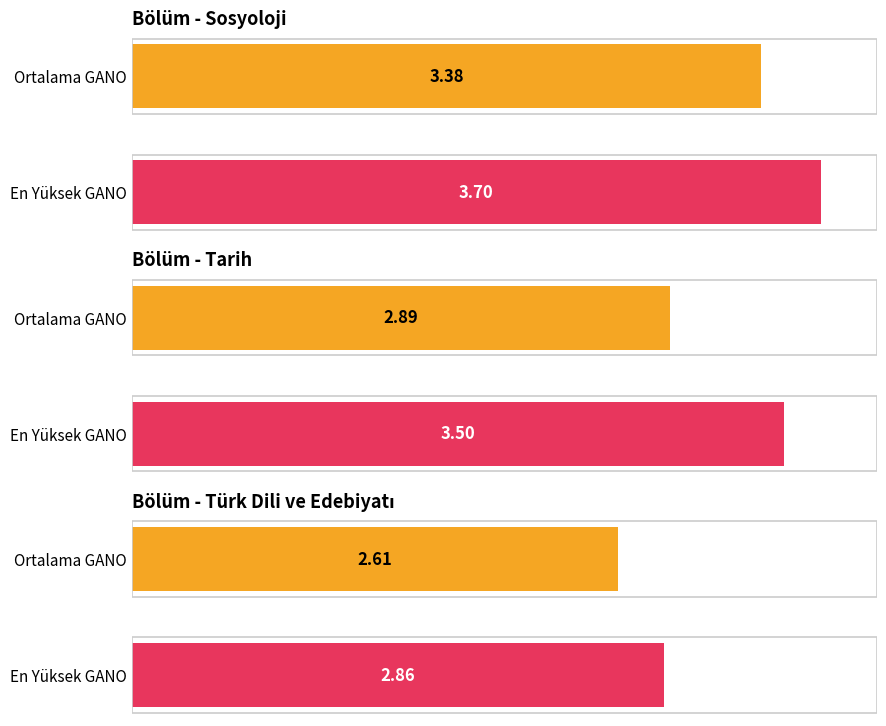

Which series changed the most between Sosyoloji and Tarih?

Avg GANO